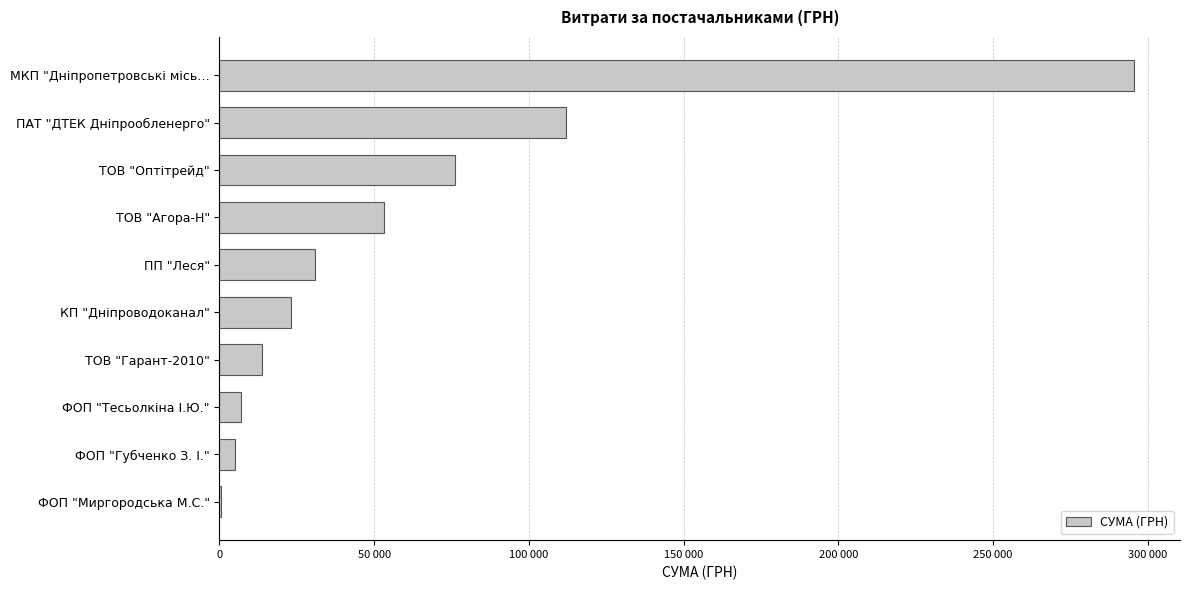

What is the average value?

61728.7